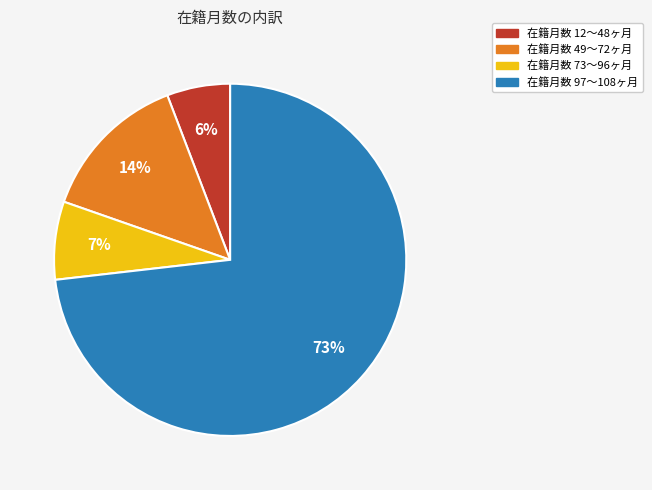

To the nearest percent, what is the average slice percentage?

25%